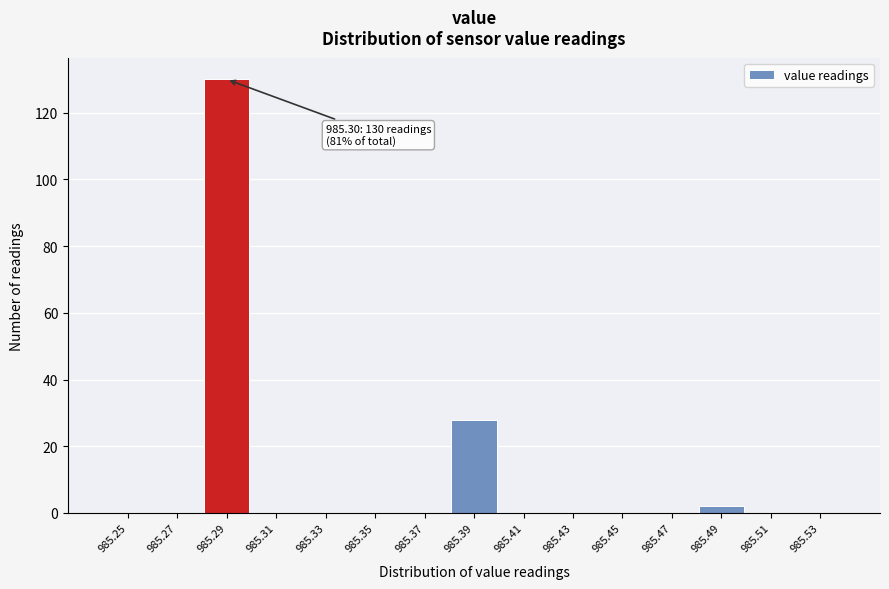

Reading right to left, what are all the values shown in this chart?

985.53=0	985.51=0	985.49=2	985.47=0	985.45=0	985.43=0	985.41=0	985.39=28	985.37=0	985.35=0	985.33=0	985.31=0	985.29=130	985.27=0	985.25=0